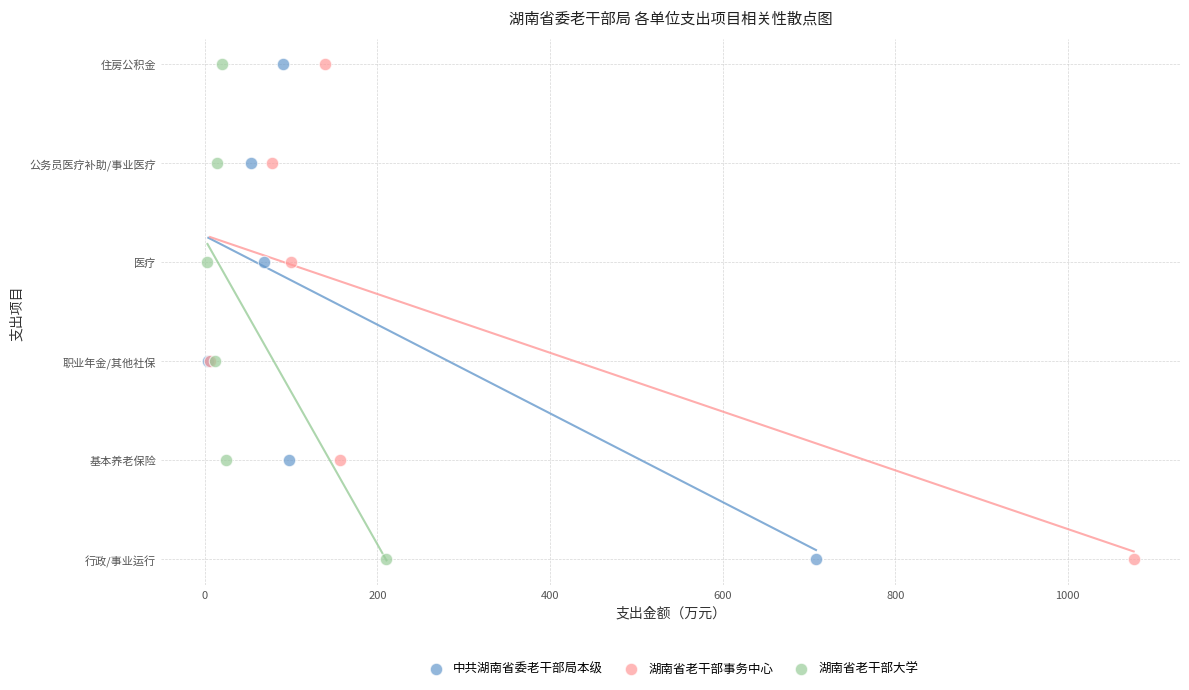

What are all the series names shown in the legend?

中共湖南省委老干部局本级, 湖南省老干部事务中心, 湖南省老干部大学